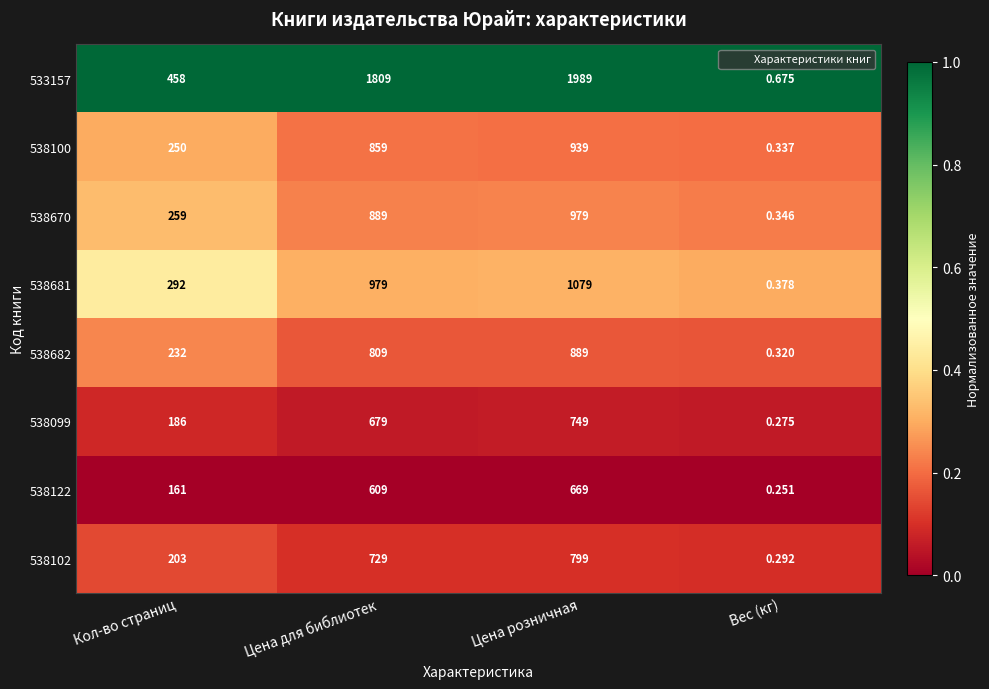

Count the number of categories in the chart.

4